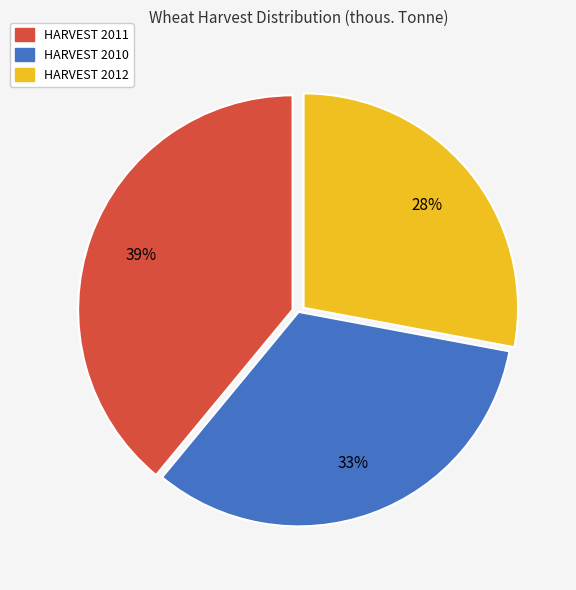

Approximately how many times larger is the value at HARVEST 2011 compared to HARVEST 2010?

1.2